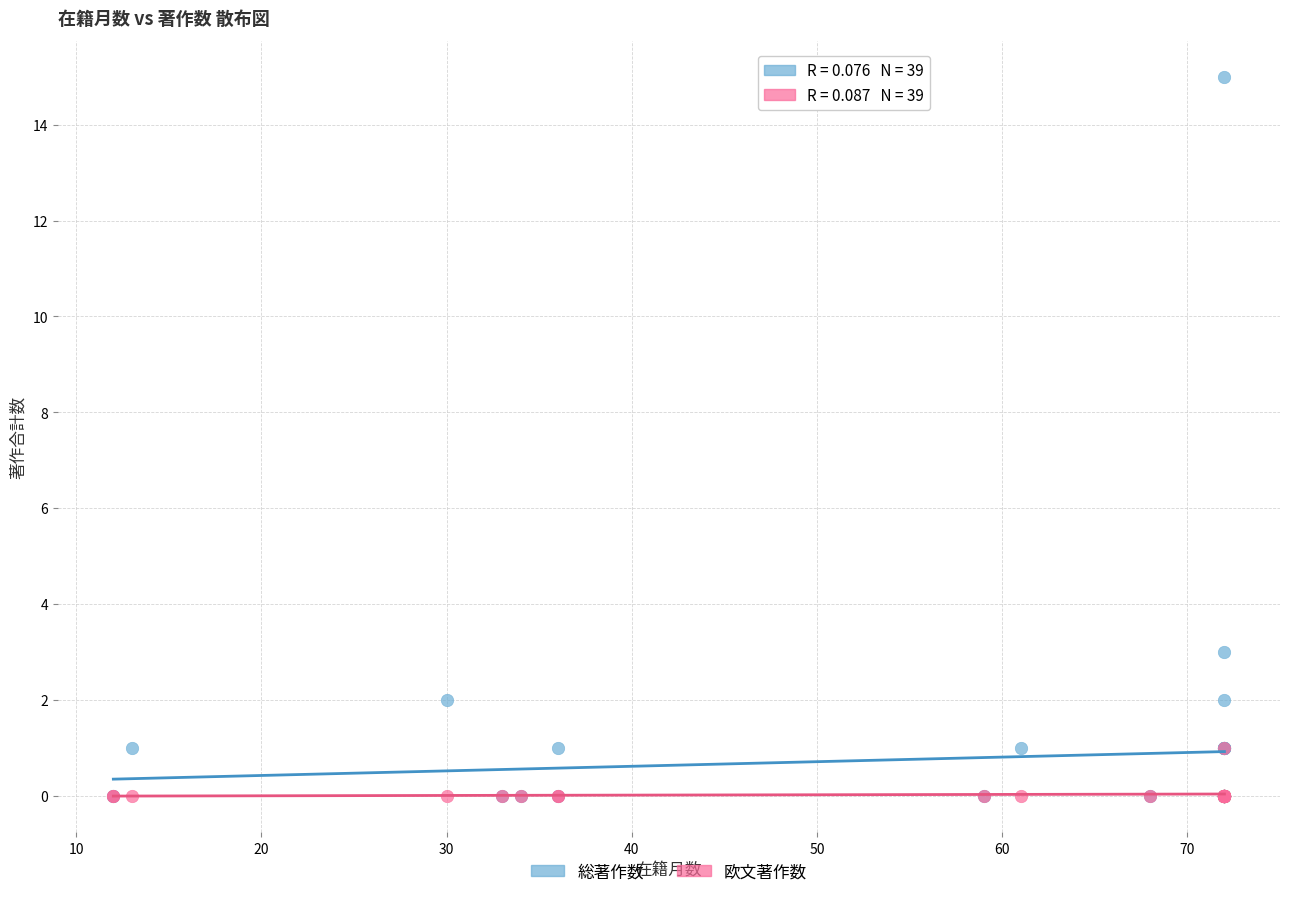

In the 総著作数 series, what Y value is closest to 7?

3